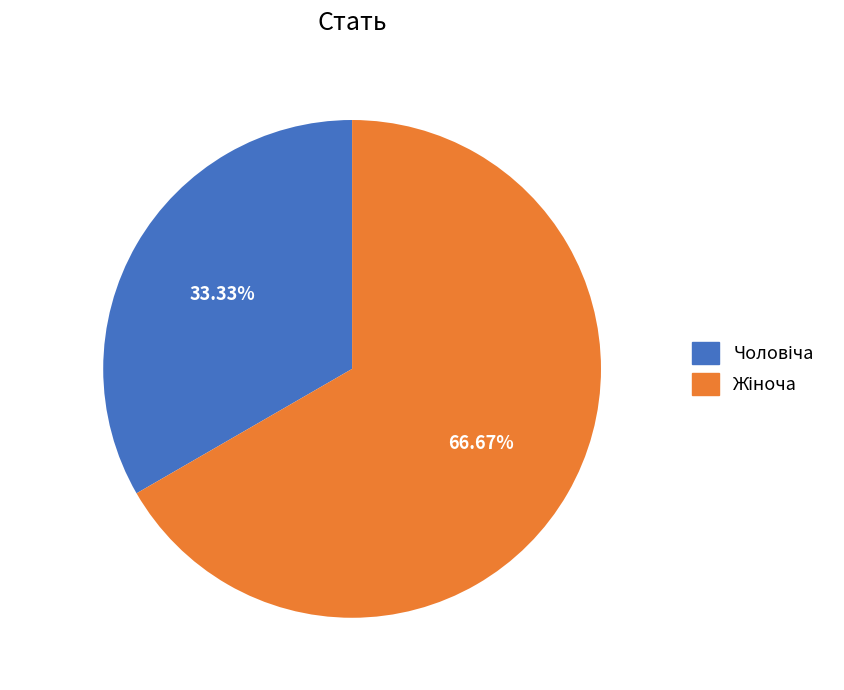

Is there any slice that represents more than half of the pie?

Yes